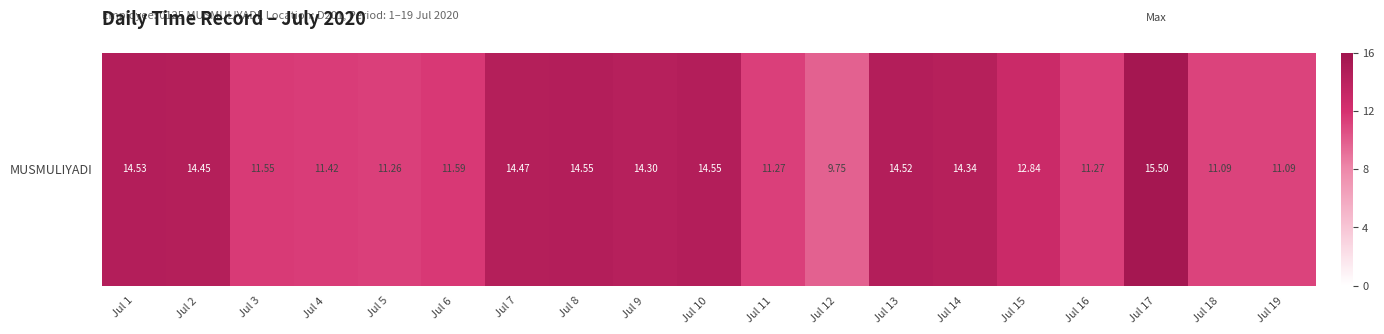

What is the sum of all values?

244.3